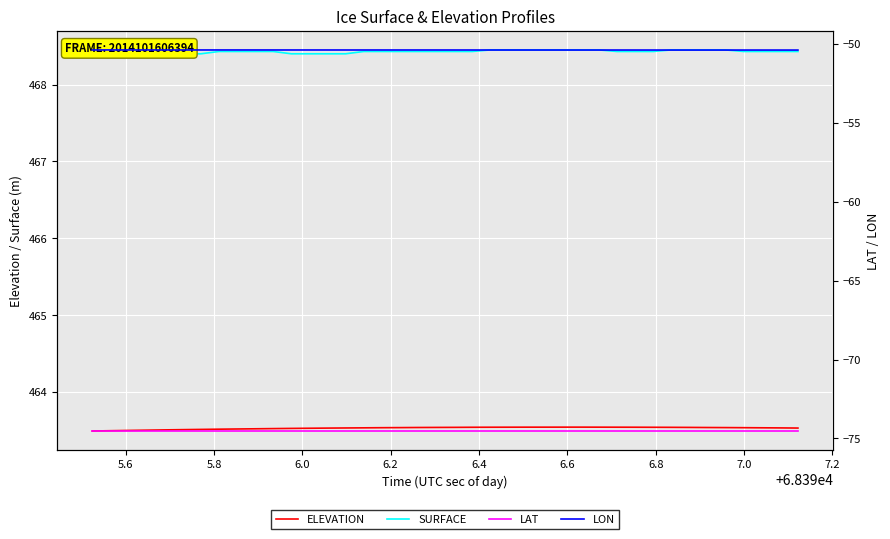

What is the lowest value of the ELEVATION series?

463.5